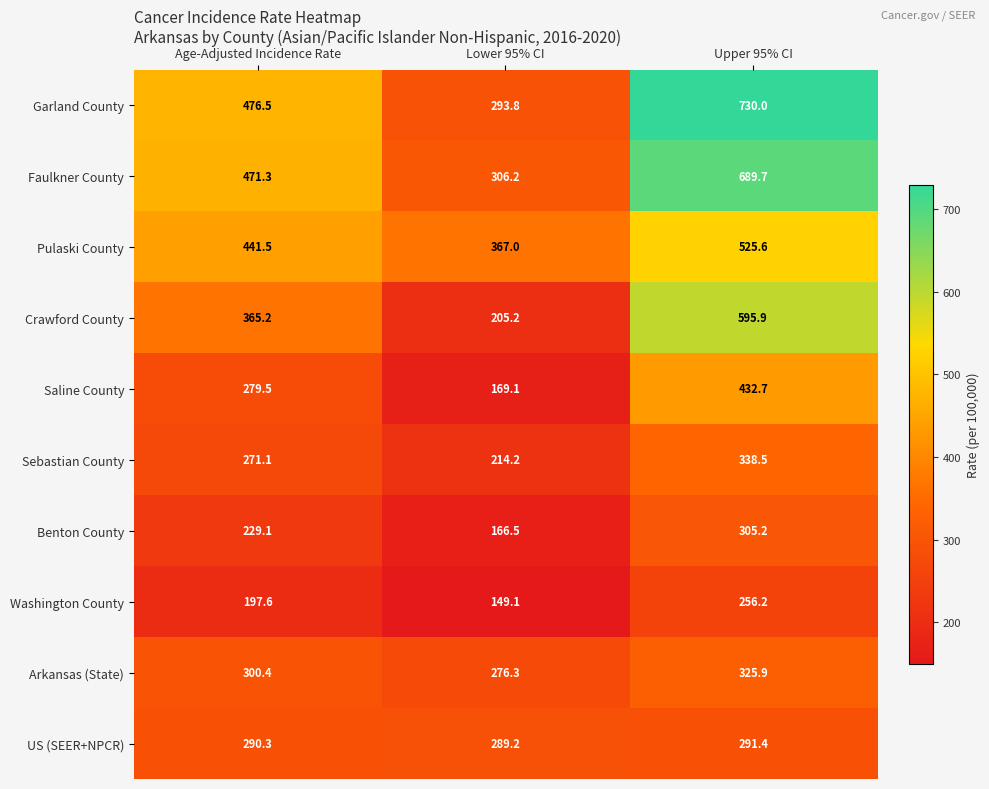

At how many categories does at least one series exceed 231?

3